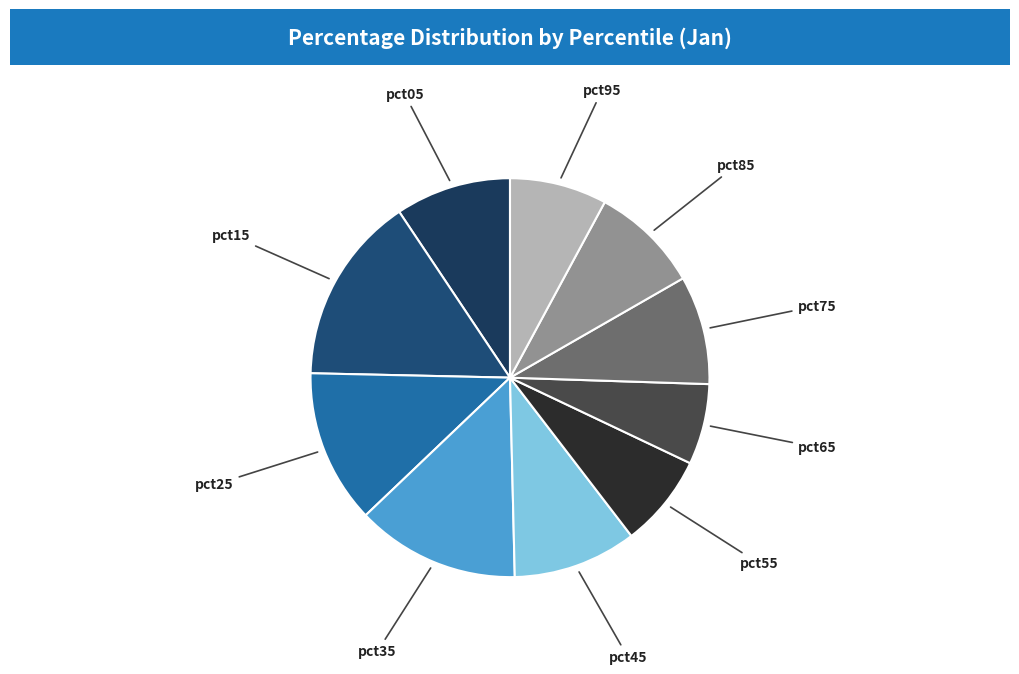

Between pct95 and pct25, which is larger?

pct25